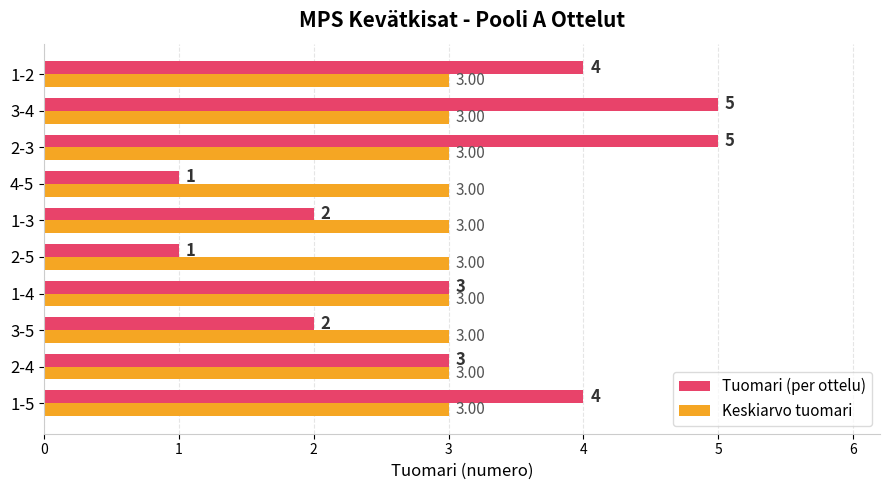

Rank the series by their maximum value, from highest to lowest.

Tuomari (per ottelu), Keskiarvo tuomari